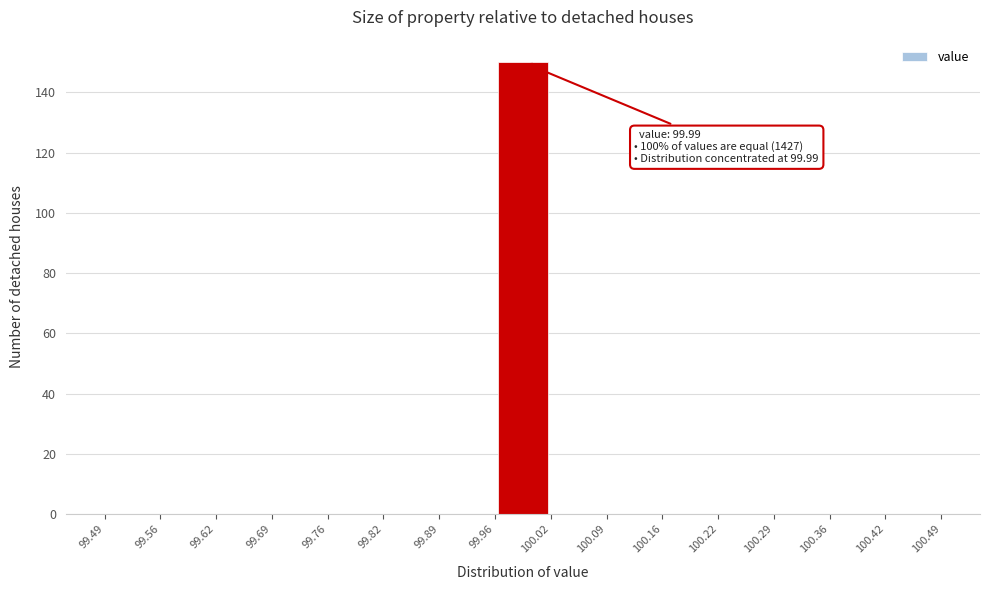

Over which range of the x-axis is the bar tallest?

99.96 to 100.02